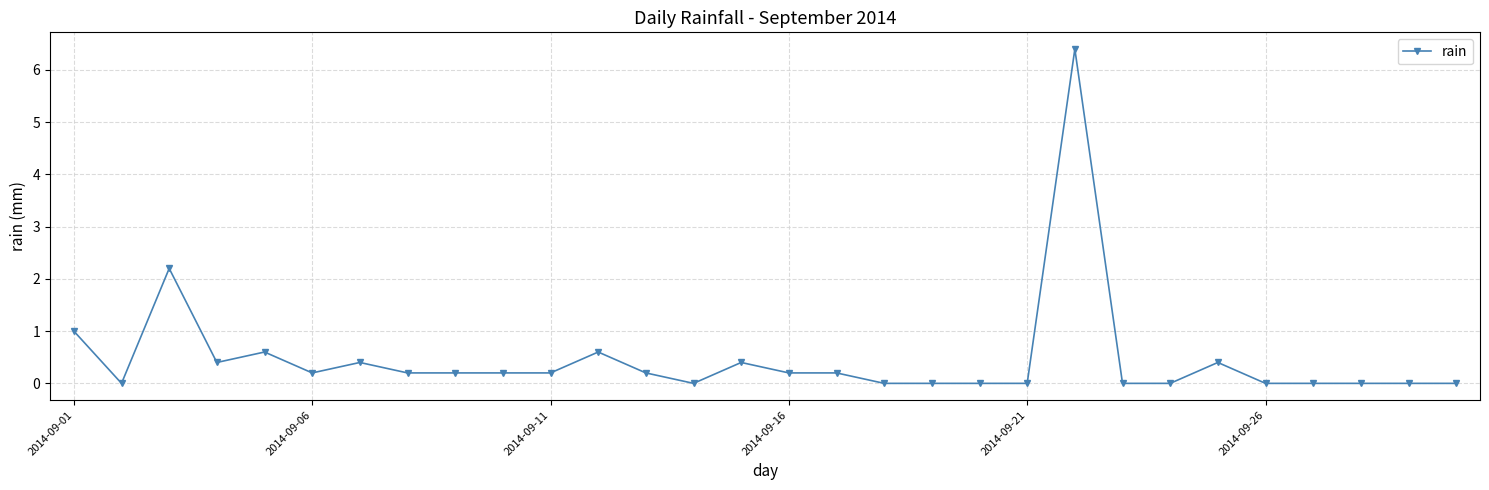

Is this an area chart (filled region under the line)?

No